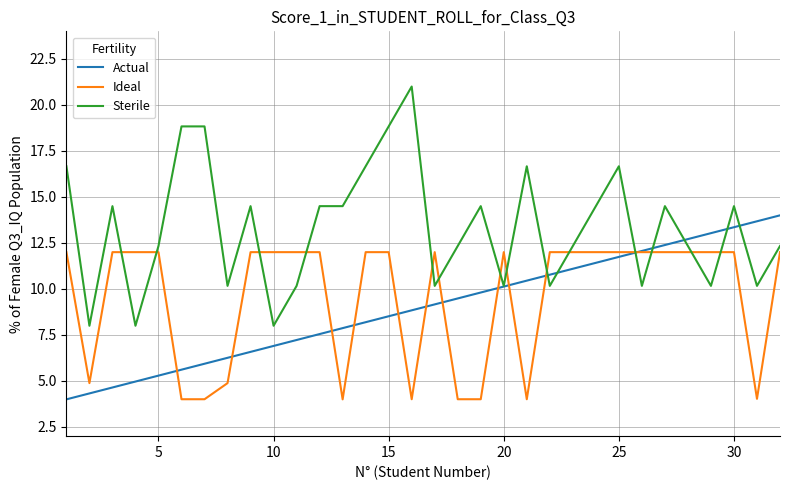

Which series has the largest total across all categories?

Sterile